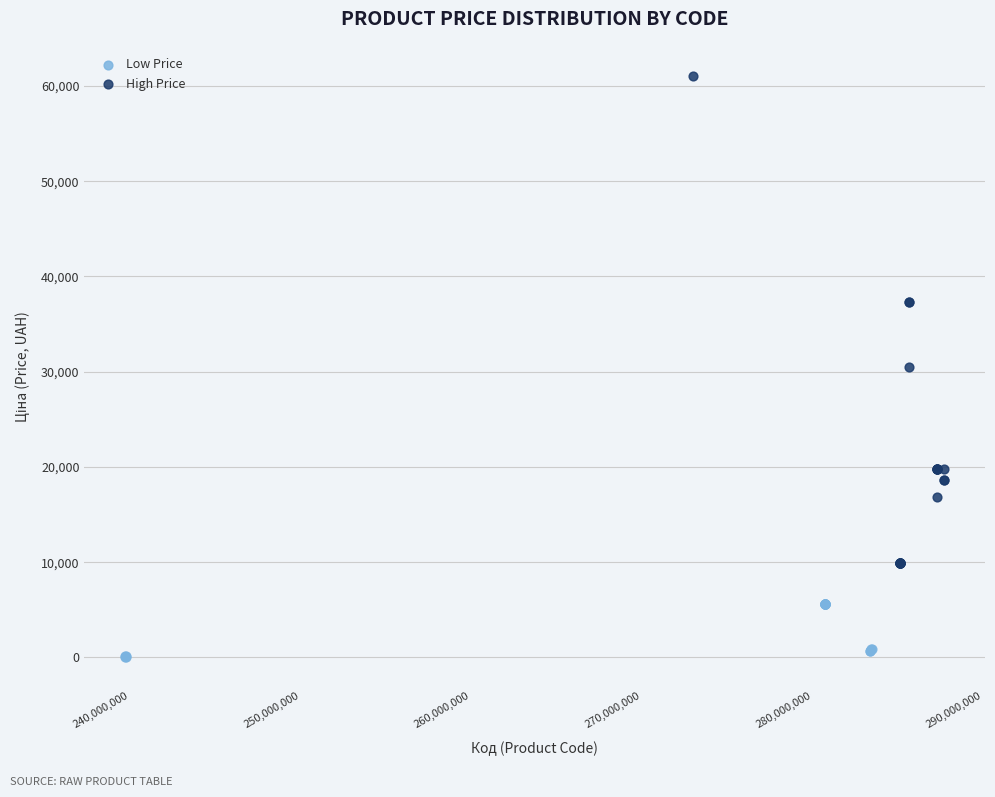

Which series has the largest Y range (max minus min)?

High Price